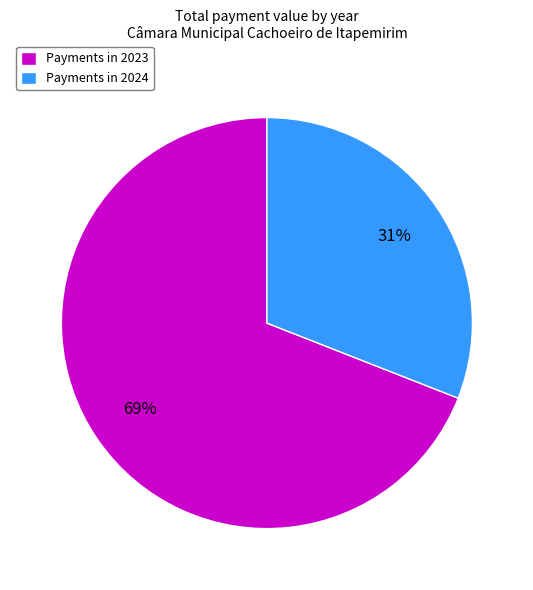

How many slices are in this pie chart?

2